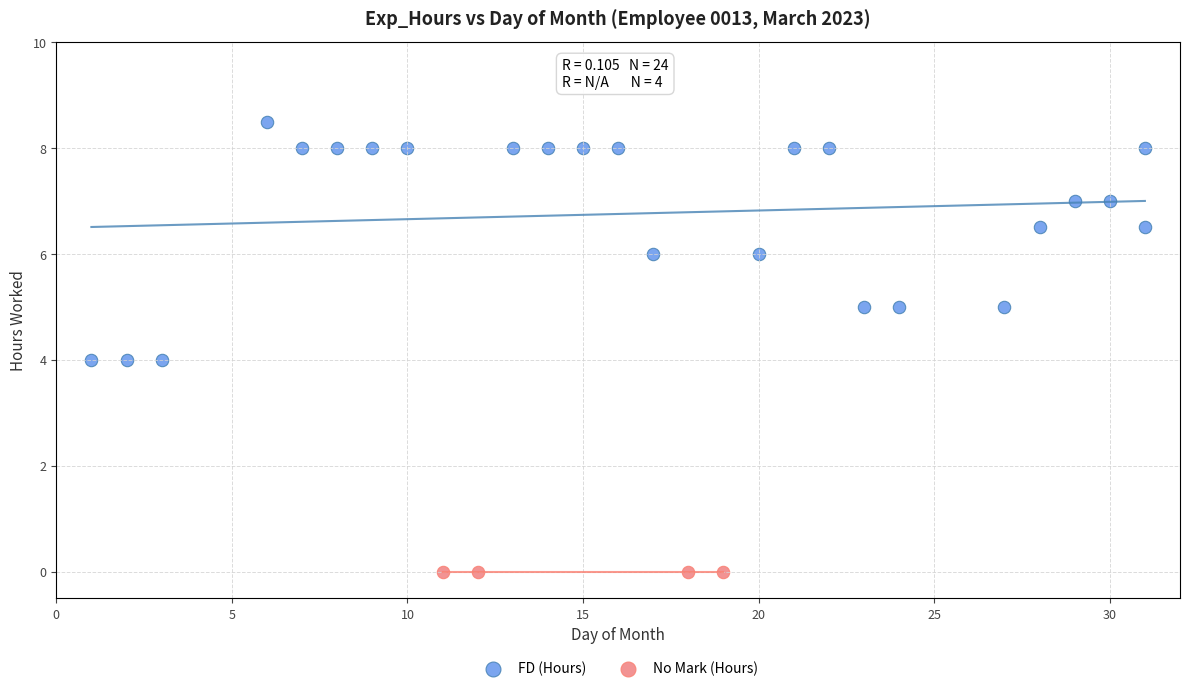

Which series reaches the maximum Y coordinate?

FD (Hours)